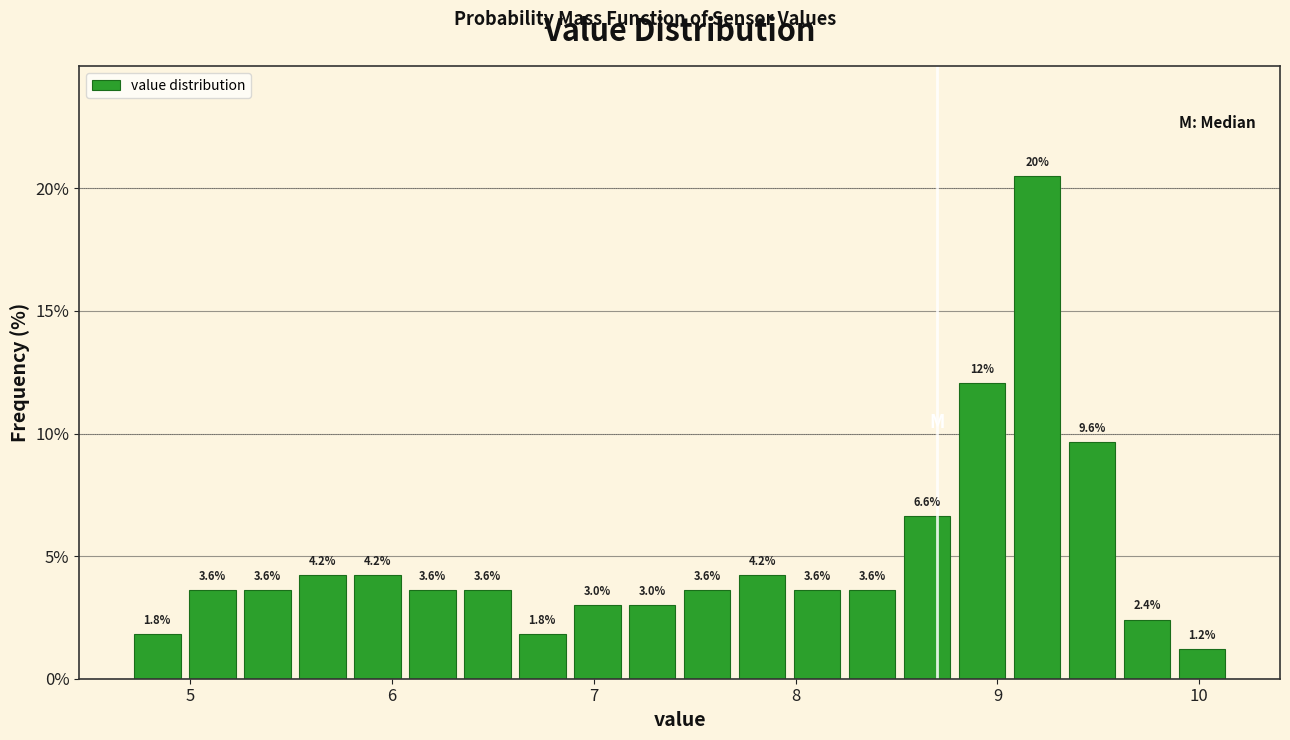

Read against the x-axis, roughly where is the centre of the tallest bar?

9.2